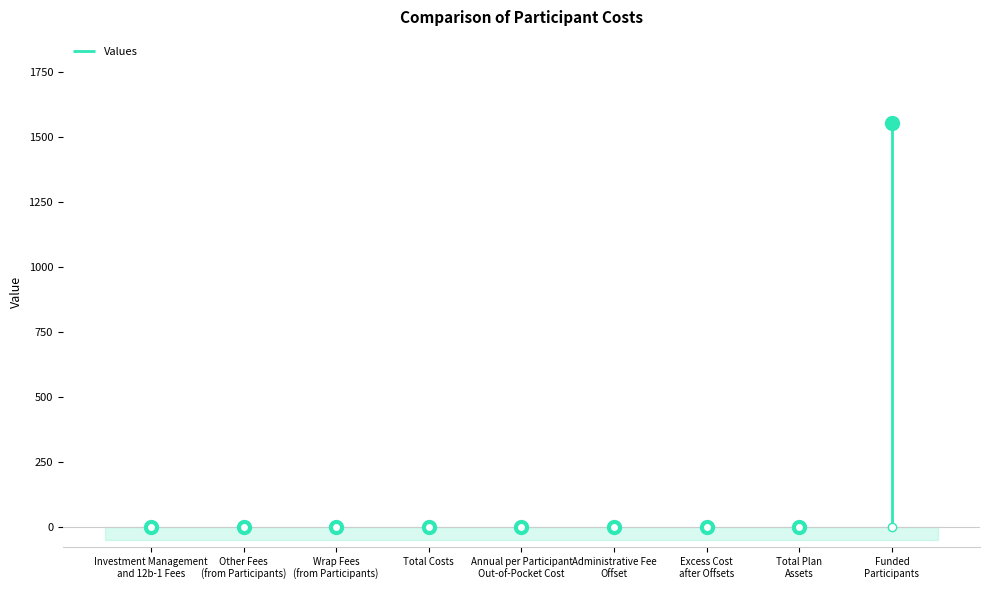

The value at Total Costs is 0. True or false?

True